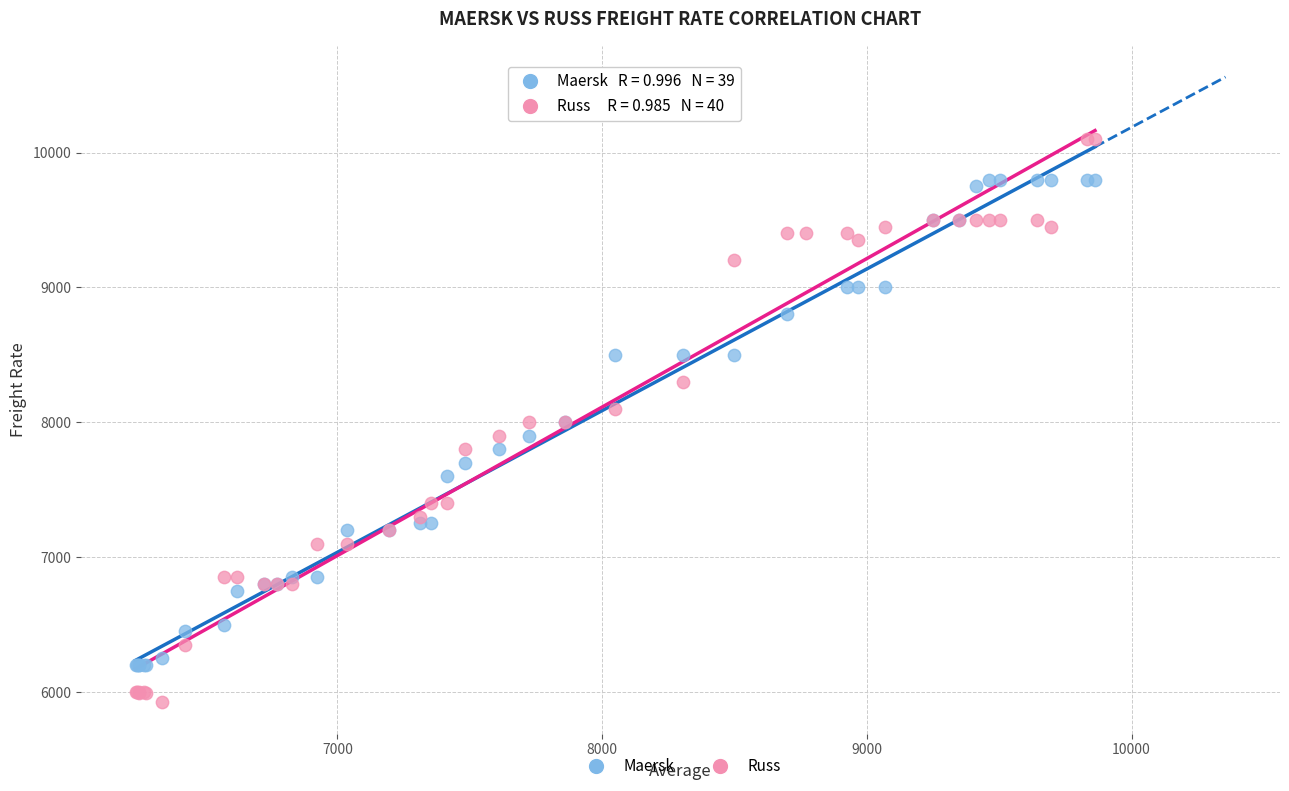

Which series contains the lowest Y value?

Russ